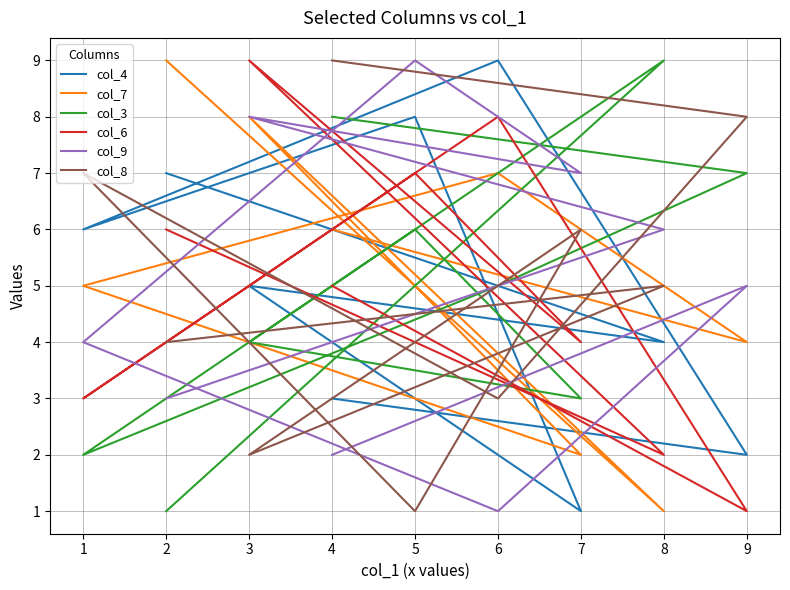

Reading right to left, what are all the values shown in this chart?

col_4: 7	4	5	1	8	6	9	2	3
col_7: 9	1	8	2	3	5	7	4	6
col_3: 1	9	4	3	6	2	5	7	8
col_6: 6	2	9	4	7	3	8	1	5
col_9: 3	6	8	7	9	4	1	5	2
col_8: 4	5	2	6	1	7	3	8	9